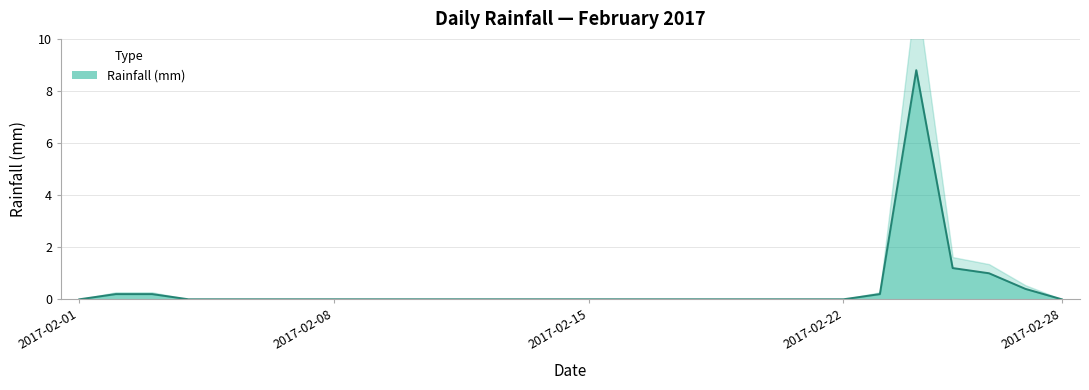

Does the chart have visible grid lines?

Yes